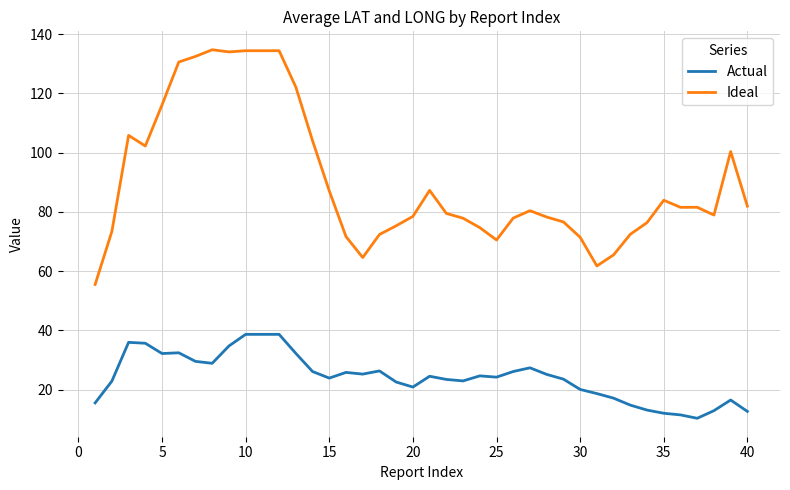

Which series has the largest range (max minus min)?

Ideal